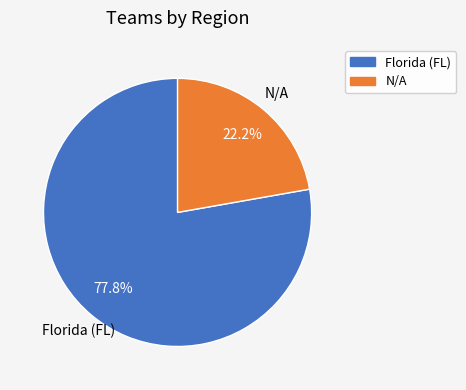

Approximately how many times larger is the value at Florida (FL) compared to N/A?

3.5